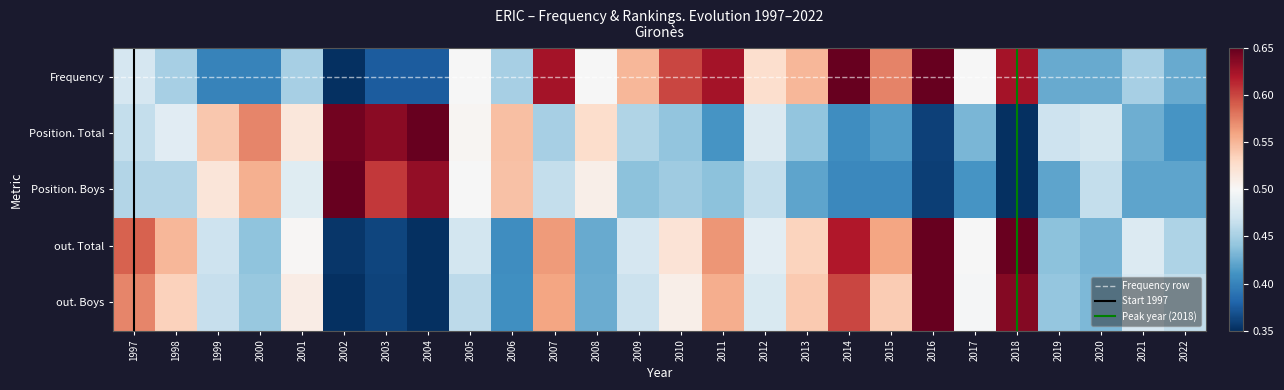

The value of Frequency at 2014 is 0.6. True or false?

True